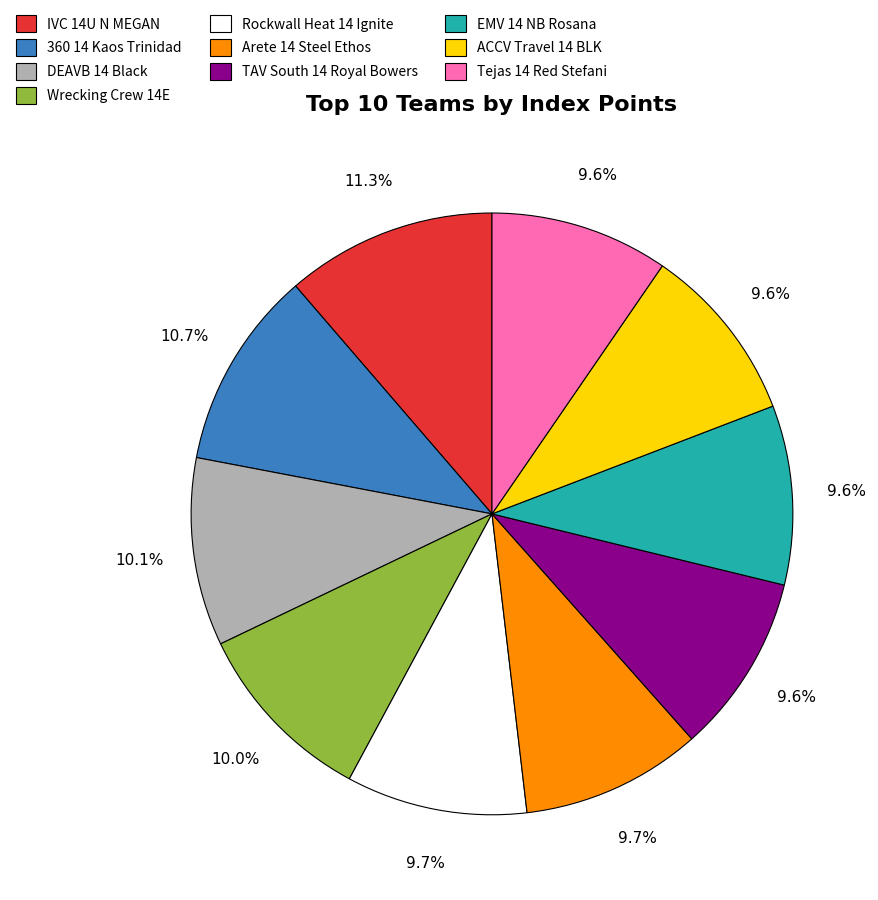

Do Arete 14 Steel Ethos and Tejas 14 Red Stefani together represent more than half of the pie?

No